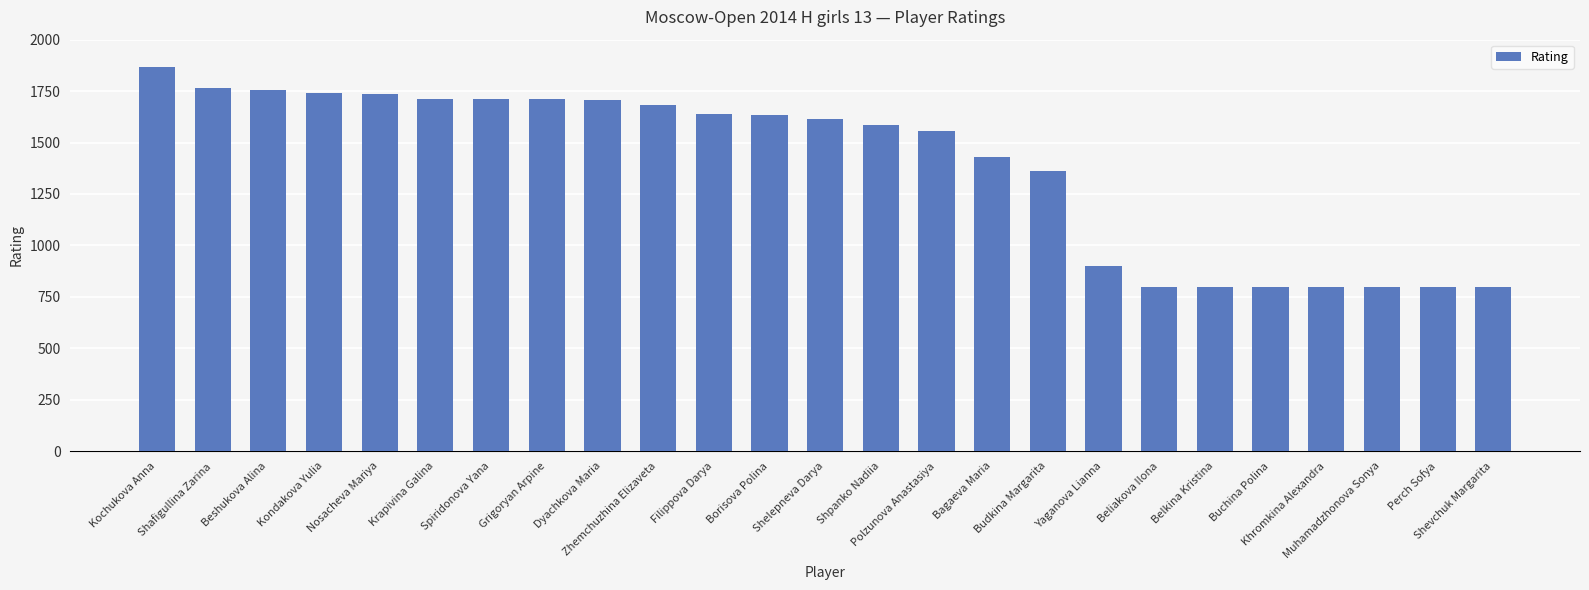

How many series are shown in this chart?

1